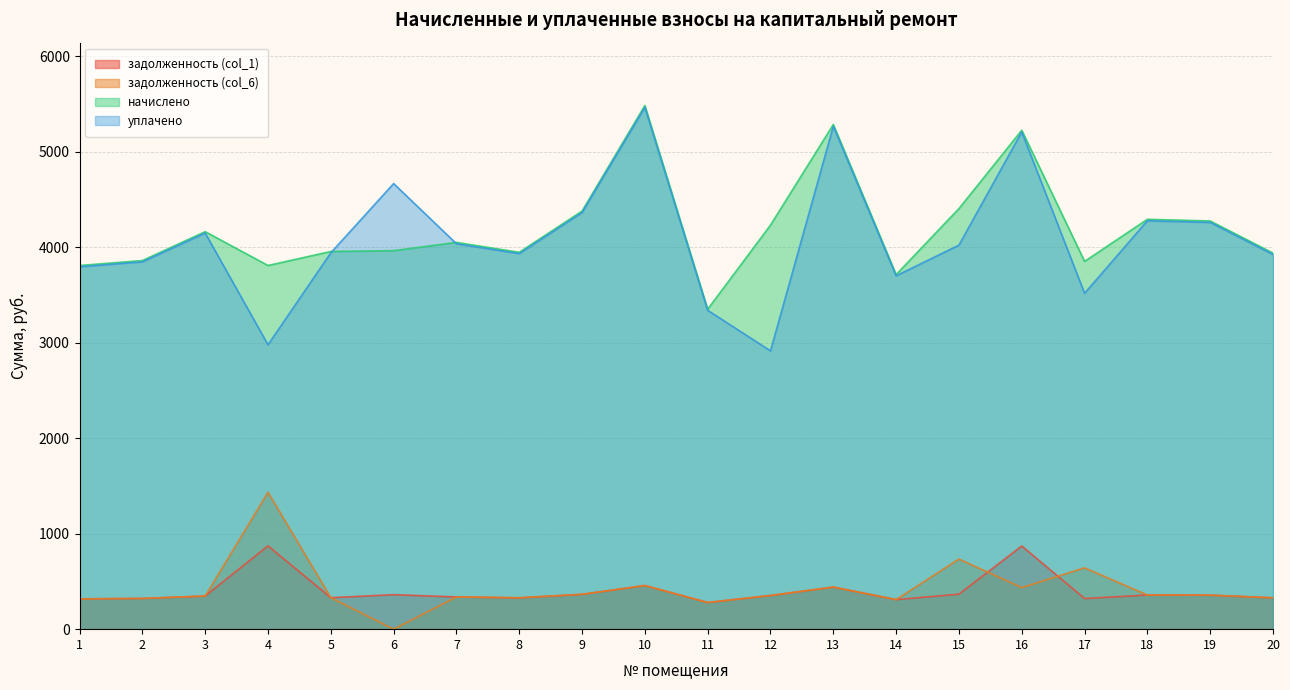

Where does the уплачено series first go above 4023?

3